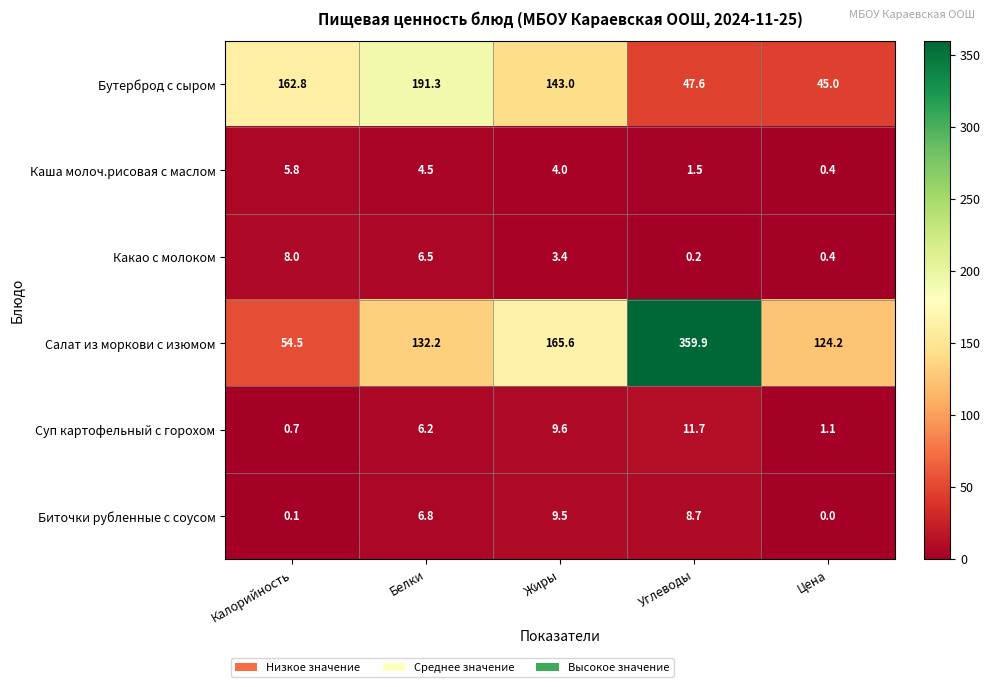

How many data points does each series have?

5